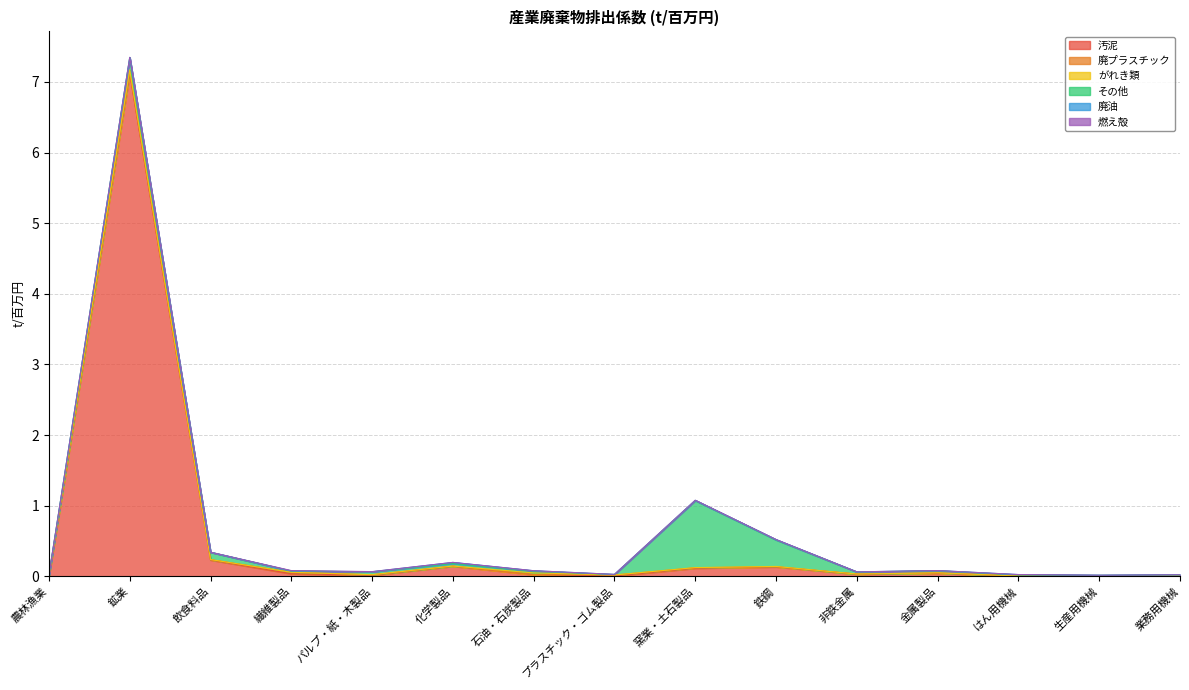

The value of がれき類 at 鉱業 is 0.0. True or false?

True